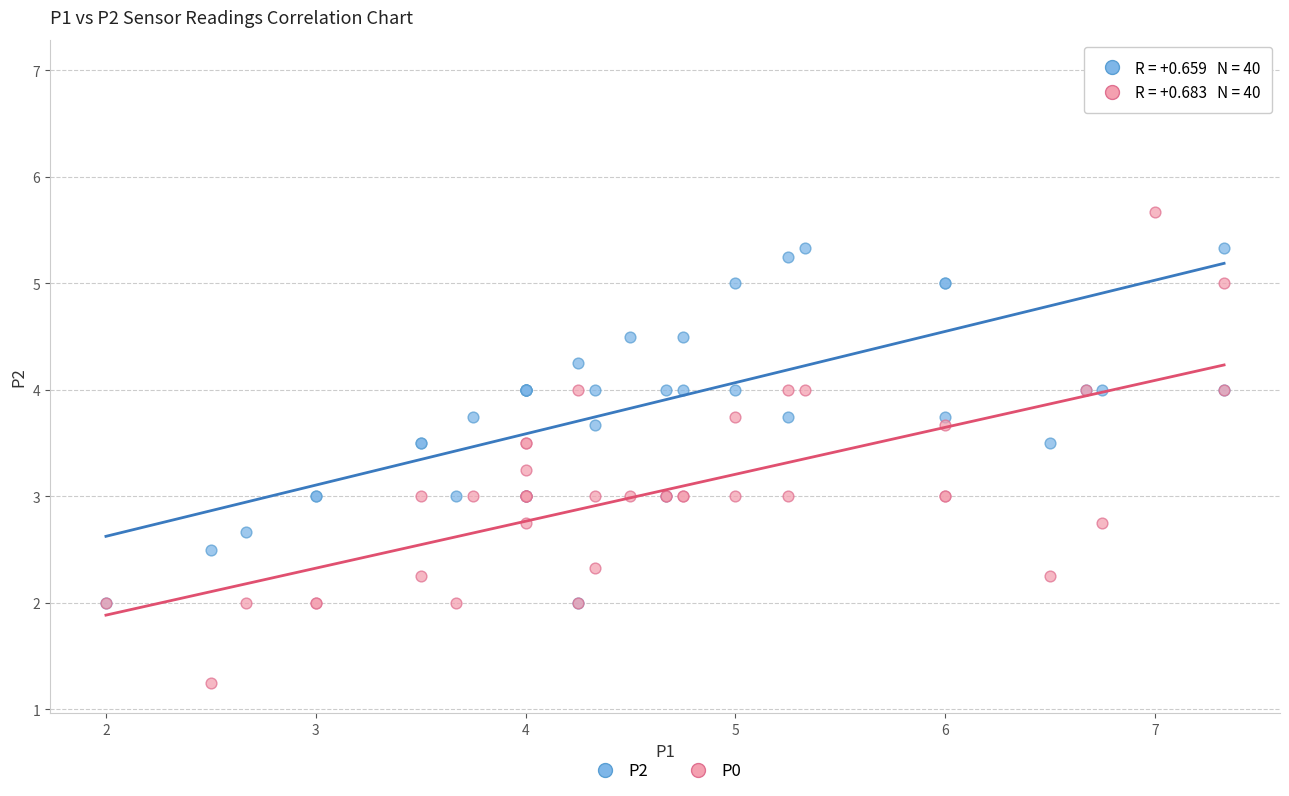

What are all the series names shown in the legend?

P2, P0